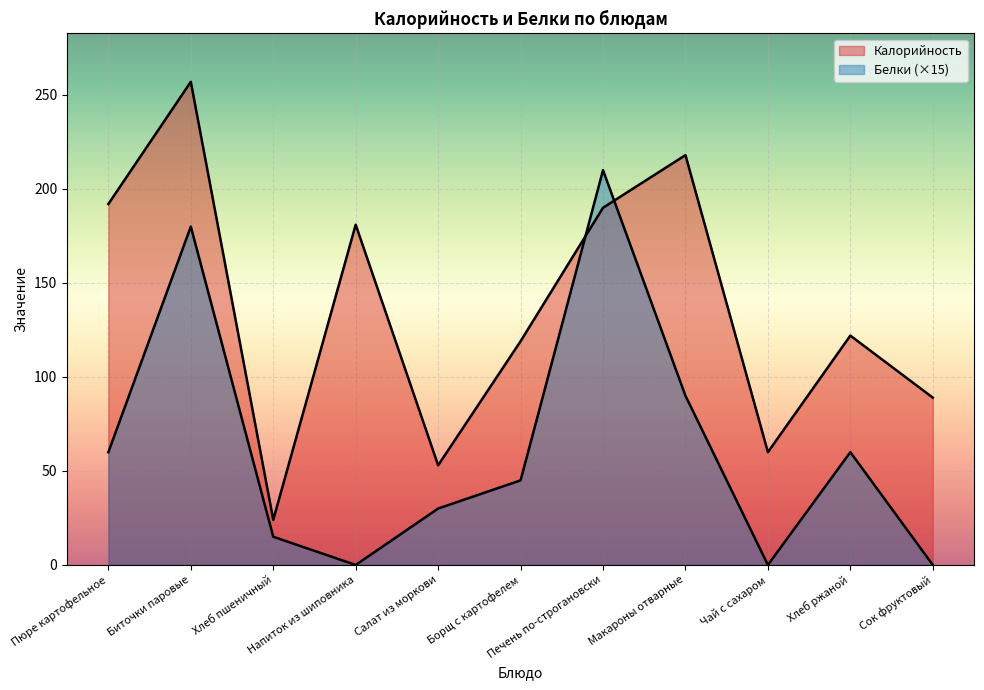

True or false: Белки and Калорийность cross at least once.

True